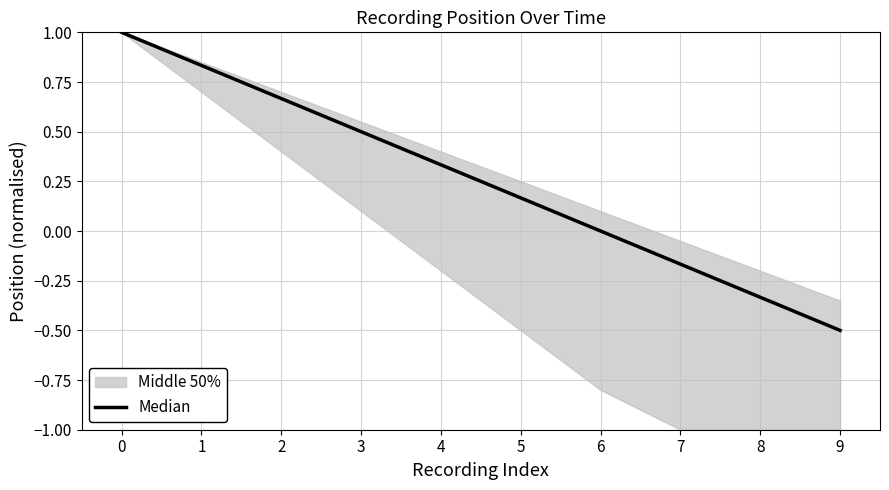

Rank the categories by value from lowest to highest.

9, 8, 7, 6, 5, 4, 3, 2, 1, 0